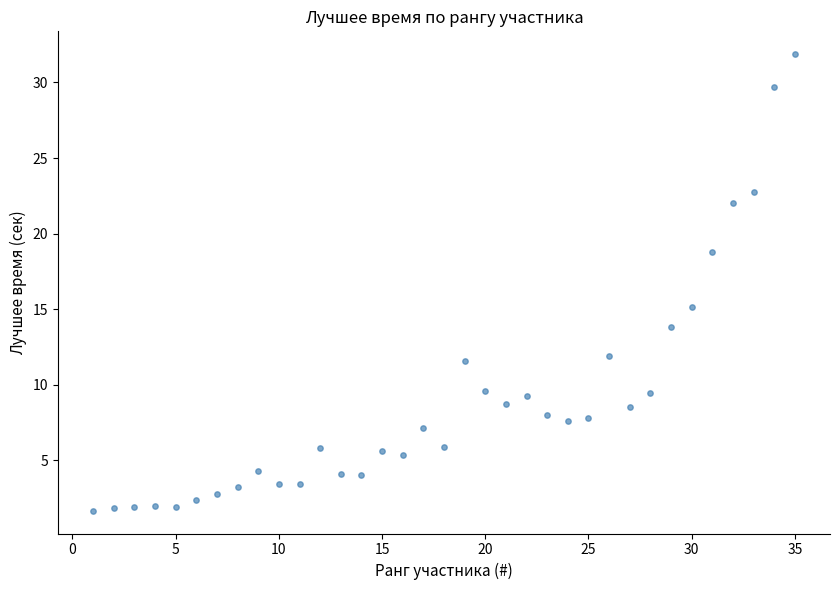

What is the range of X values (max minus min)?

34.0